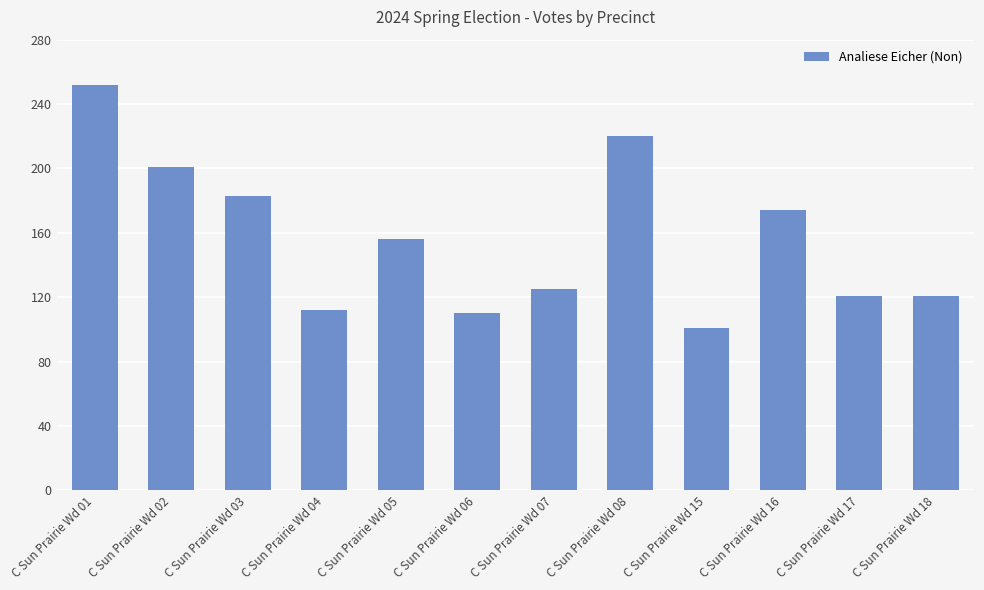

Reading left to right, list all the values displayed in this chart.

C Sun Prairie Wd 01=252	C Sun Prairie Wd 02=201	C Sun Prairie Wd 03=183	C Sun Prairie Wd 04=112	C Sun Prairie Wd 05=156	C Sun Prairie Wd 06=110	C Sun Prairie Wd 07=125	C Sun Prairie Wd 08=220	C Sun Prairie Wd 15=101	C Sun Prairie Wd 16=174	C Sun Prairie Wd 17=121	C Sun Prairie Wd 18=121